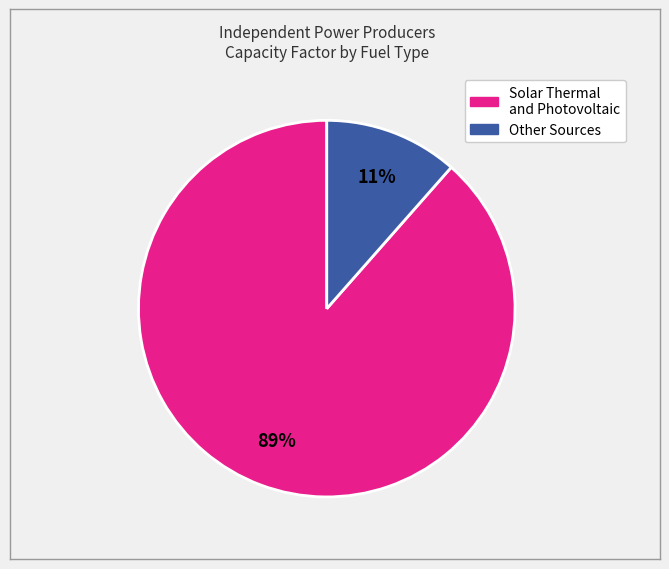

Does any single category account for the majority?

Yes